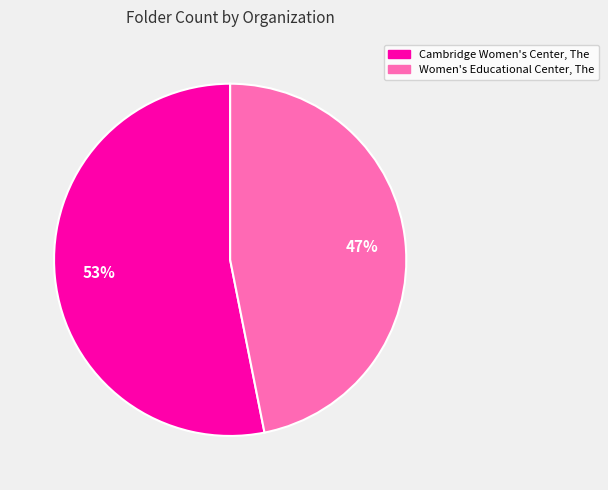

Which slice represents more than half of the pie?

Cambridge Women's Center, The